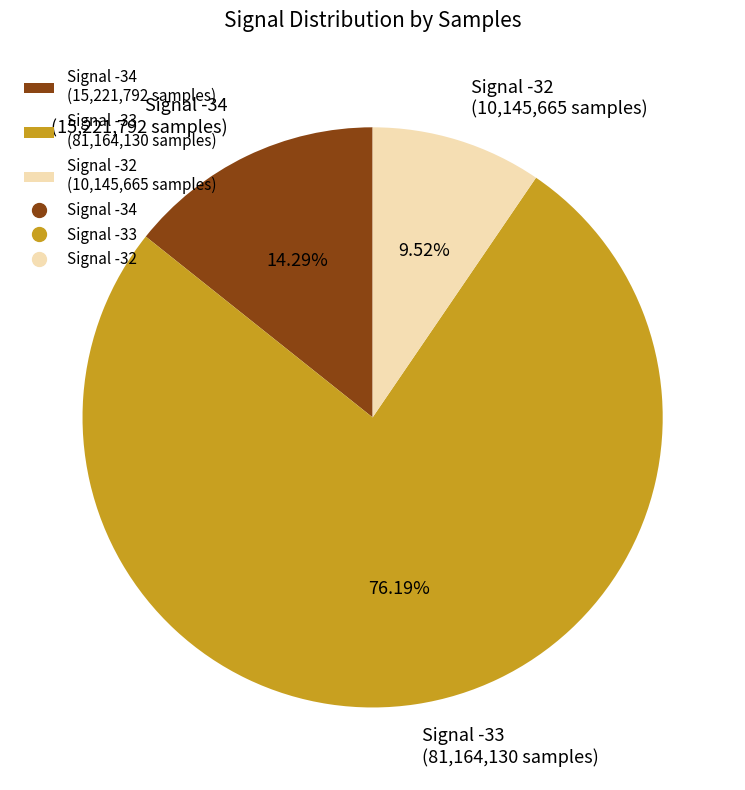

Is there a majority slice in this chart?

Yes